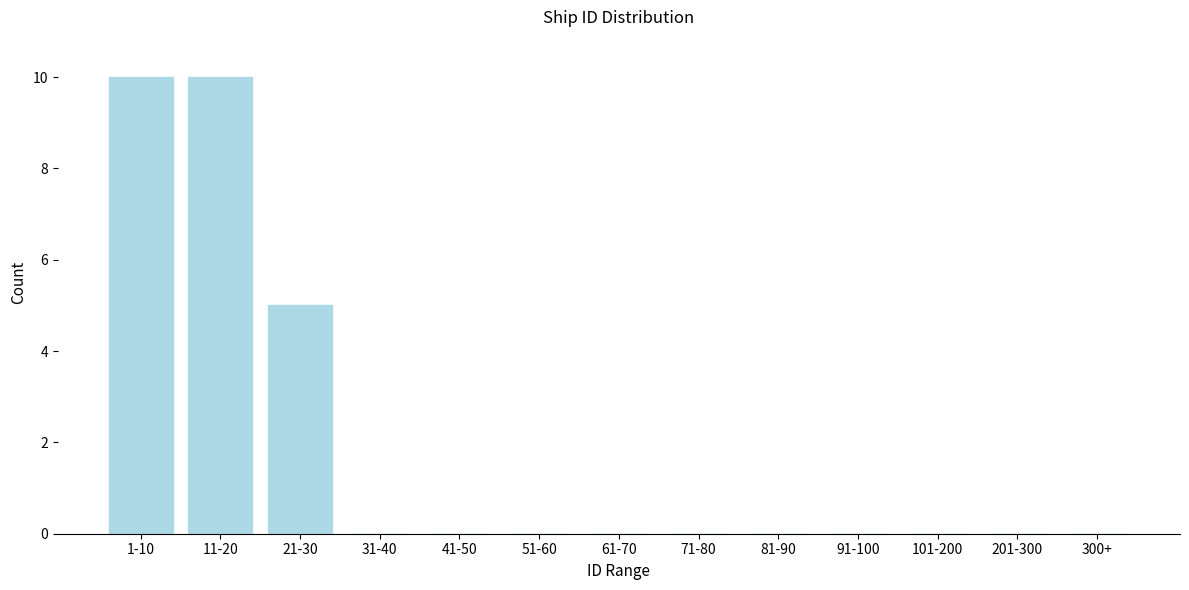

Reading left to right, extract all data points from this chart.

1-10=10	11-20=10	21-30=5	31-40=0	41-50=0	51-60=0	61-70=0	71-80=0	81-90=0	91-100=0	101-200=0	201-300=0	300+=0